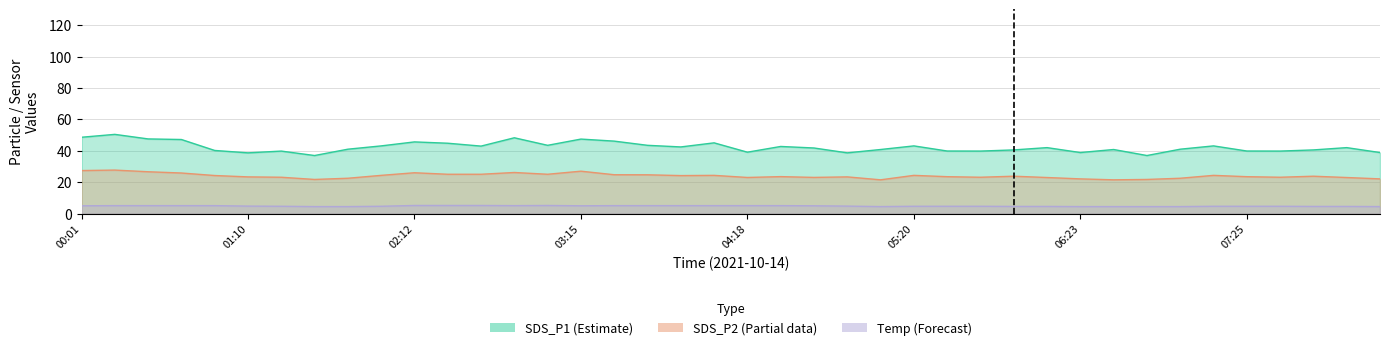

Which series changed the most between 4 and 13?

SDS_P1